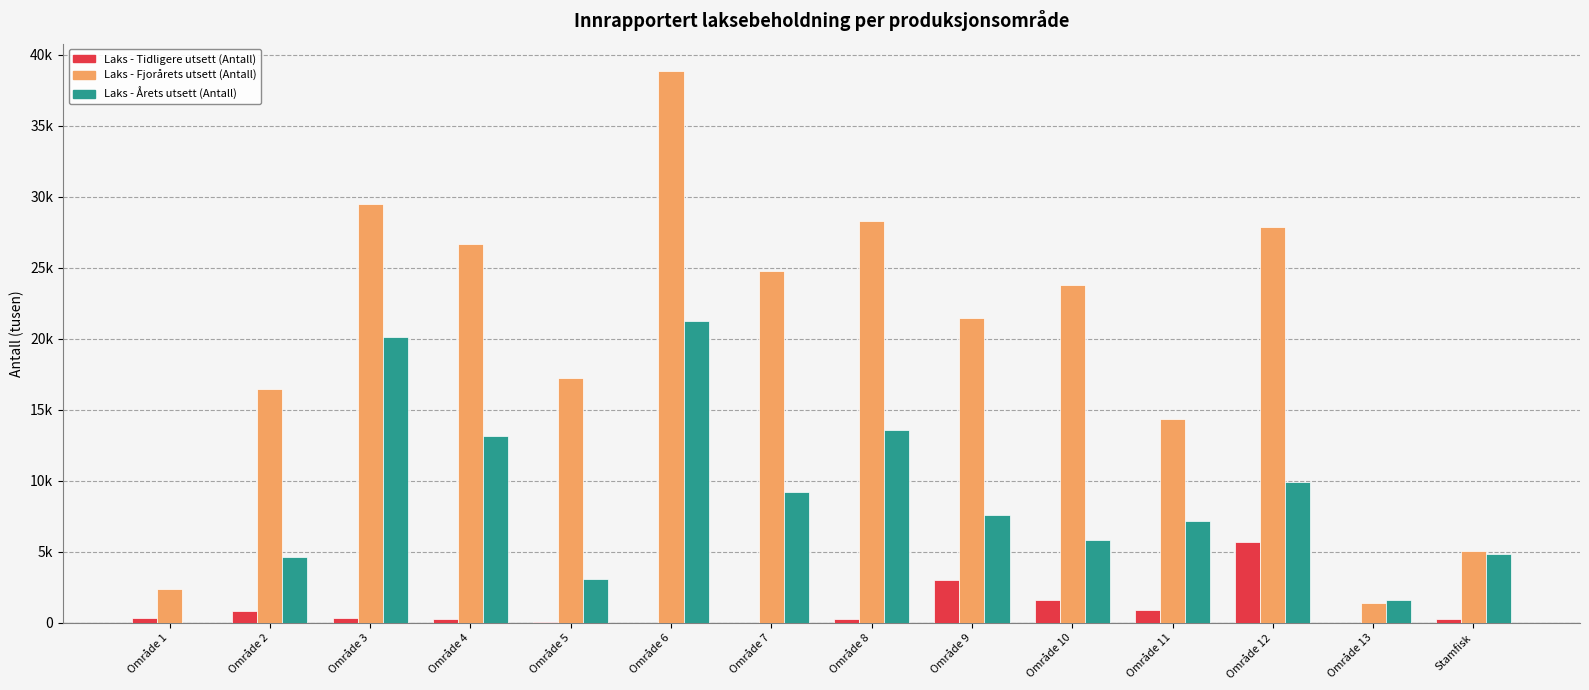

Does the chart contain stacked bars?

No